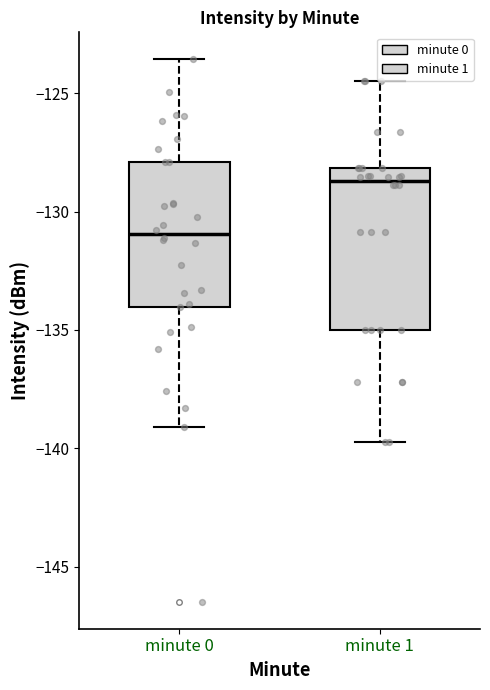

Reading left to right, read every box against the y-axis: the position of its median line, the range the box covers, and the ends of its whiskers. The values are not printed on the chart, so give them approximately, as read against the axis.

minute 0: median -131.0, box -134.0 to -128.0, whiskers -139.0 to -123.5
minute 1: median -128.5, box -135.0 to -128.0, whiskers -140.0 to -124.5